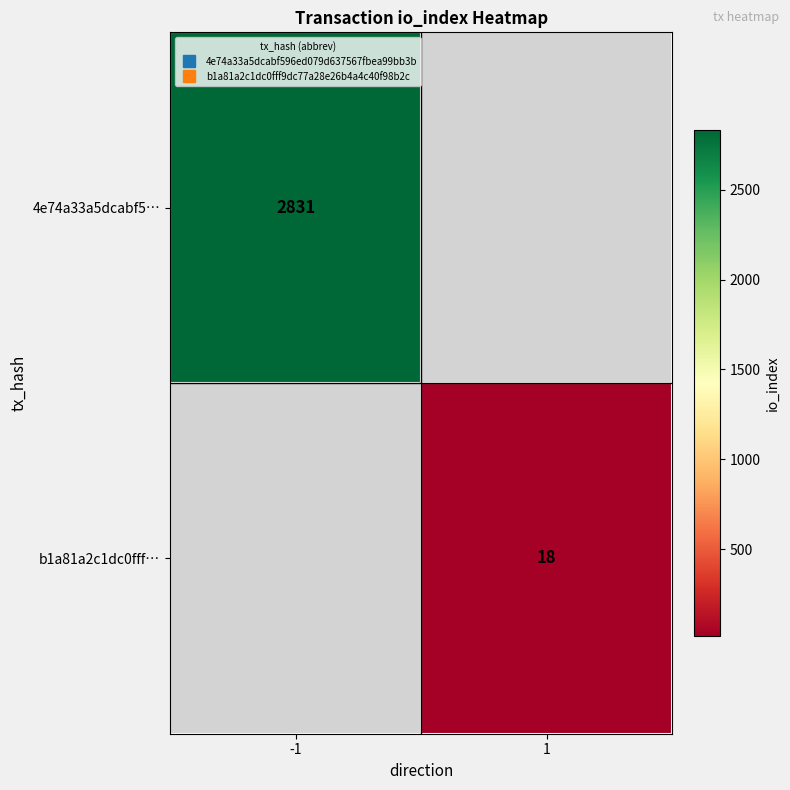

The 4e74a33a5dcabf5… series shows 2831.0 at -1. True or false?

True